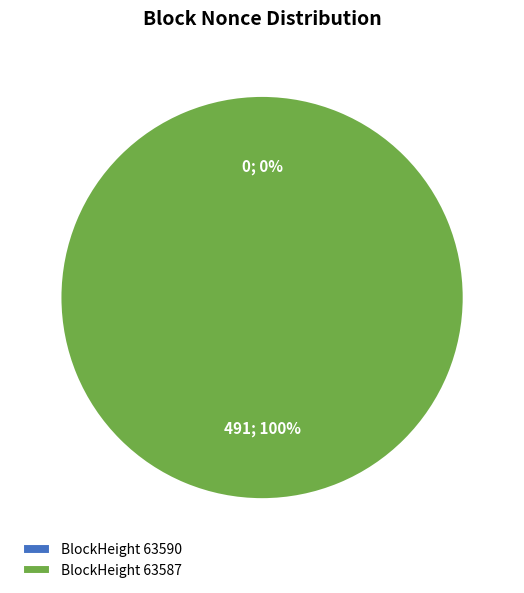

What is the largest slice in the pie chart?

63587